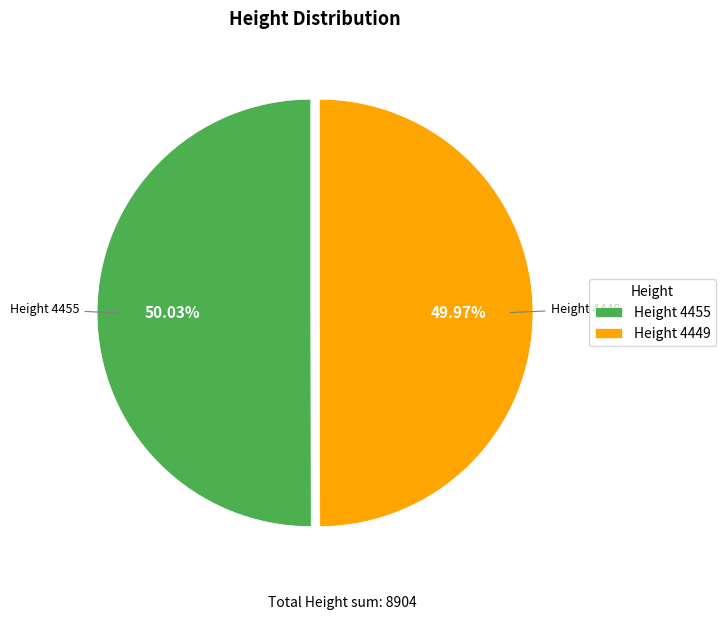

What is the ratio of the value at Height 4449 to the value at Height 4455?

1.0